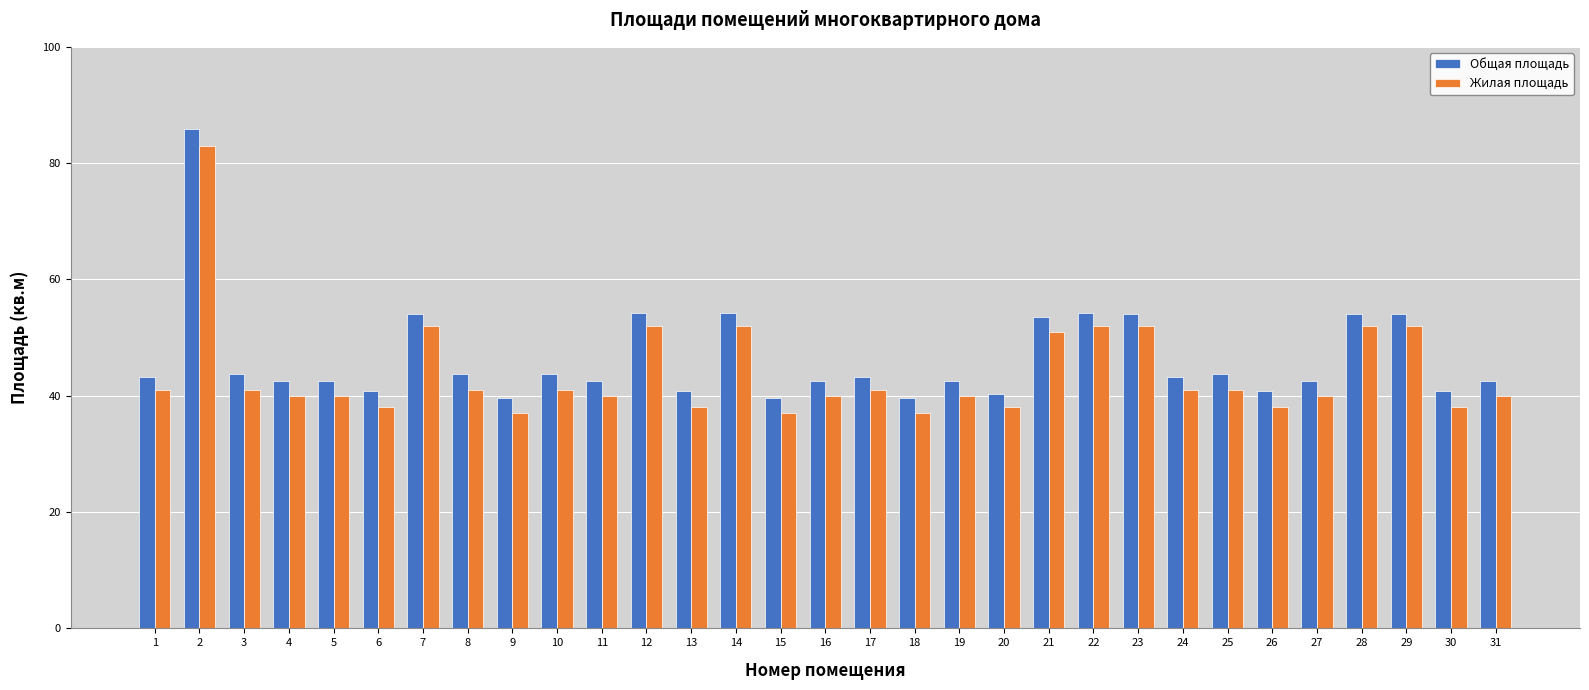

Is it true that Жилая площадь equals 52.0 at 14?

True